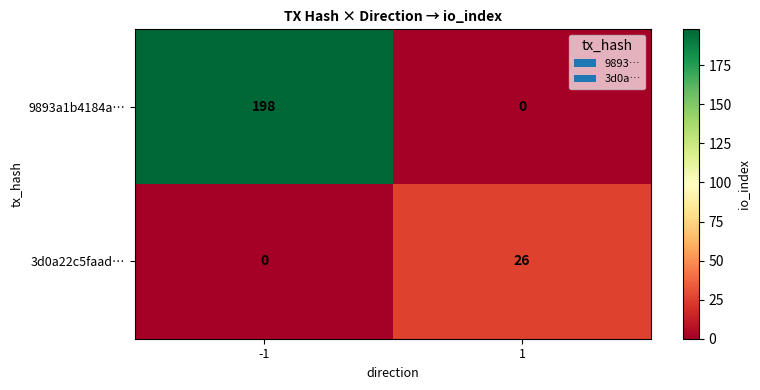

Rank the series at -1 from highest to lowest value.

9893a1b4184a…, 3d0a22c5faad…